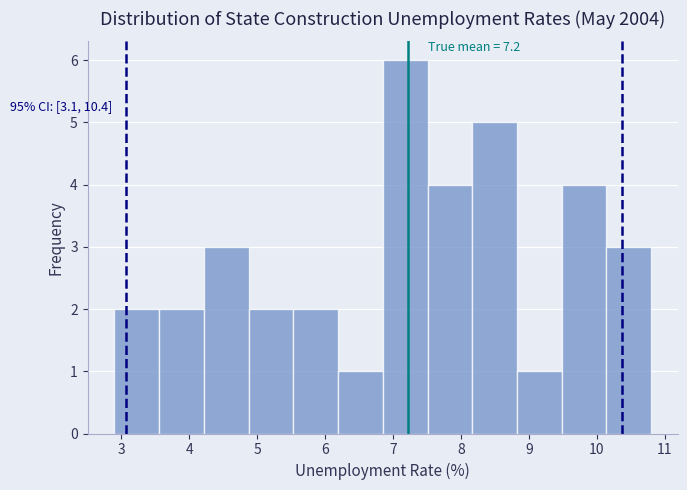

Over which range of the x-axis is the bar tallest?

6.9 to 7.5